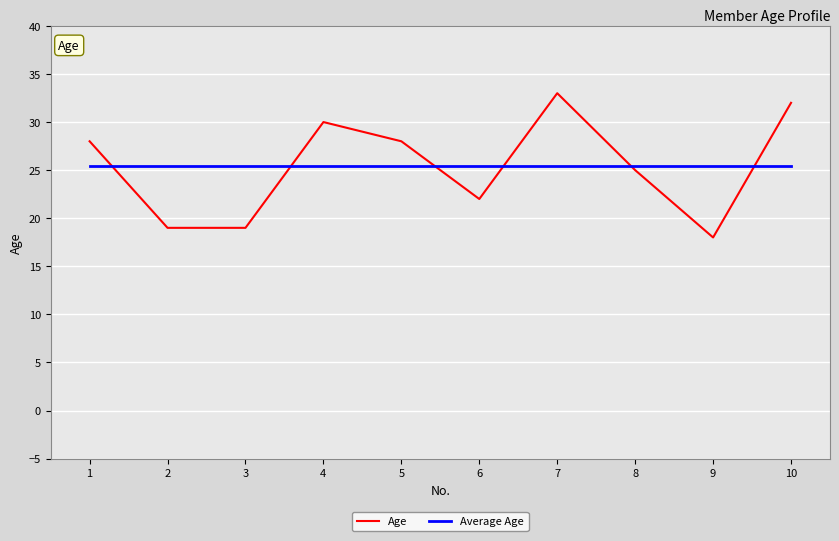

Reading left to right, list all the values displayed in this chart.

Age: 28.0	19.0	19.0	30.0	28.0	22.0	33.0	25.0	18.0	32.0
Average Age: 25.4	25.4	25.4	25.4	25.4	25.4	25.4	25.4	25.4	25.4